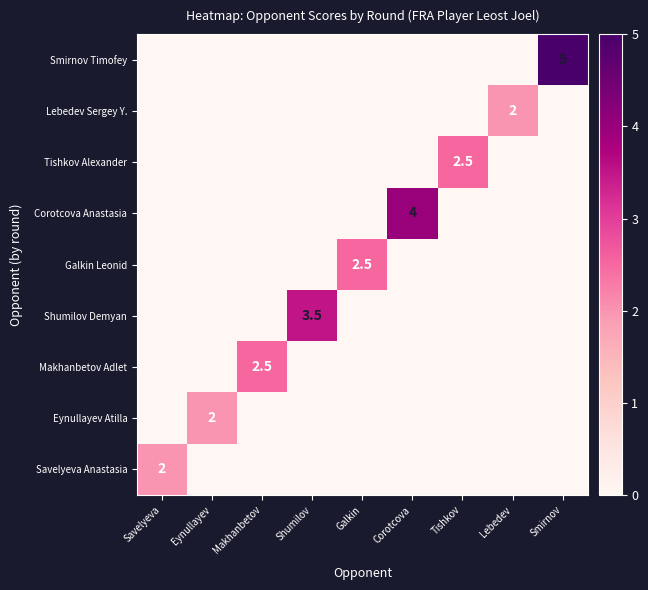

The value of Galkin Leonid at Lebedev is -1.7. True or false?

False